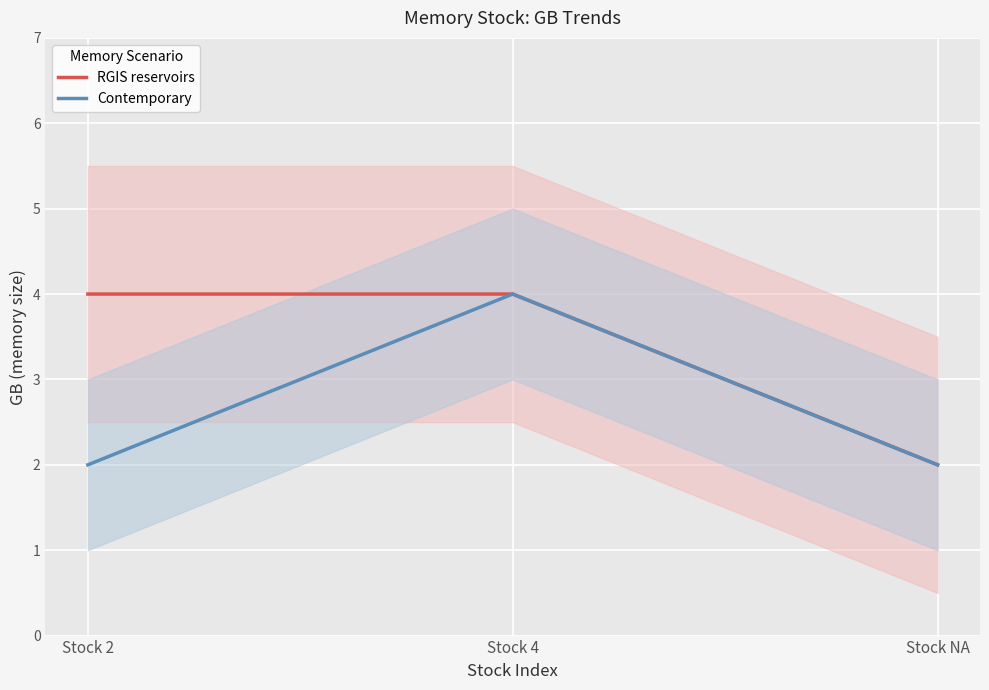

What is the value of the Contemporary point at the 2nd from the left?

4